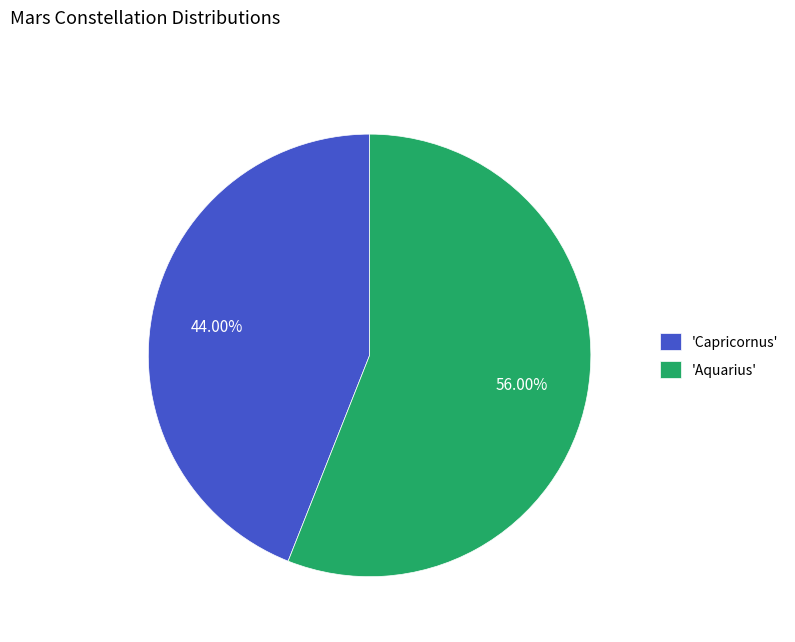

Combined, do 'Capricornus' and 'Aquarius' account for over 50%?

Yes